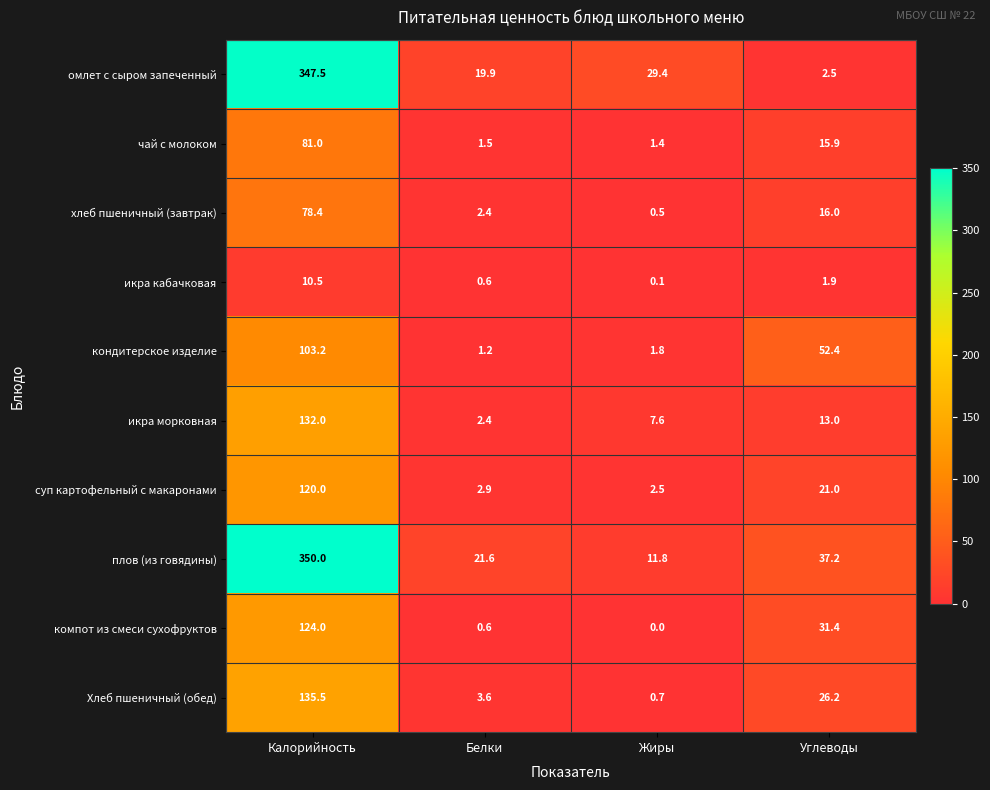

What is the sum of all омлет с сыром запеченный values?

399.3